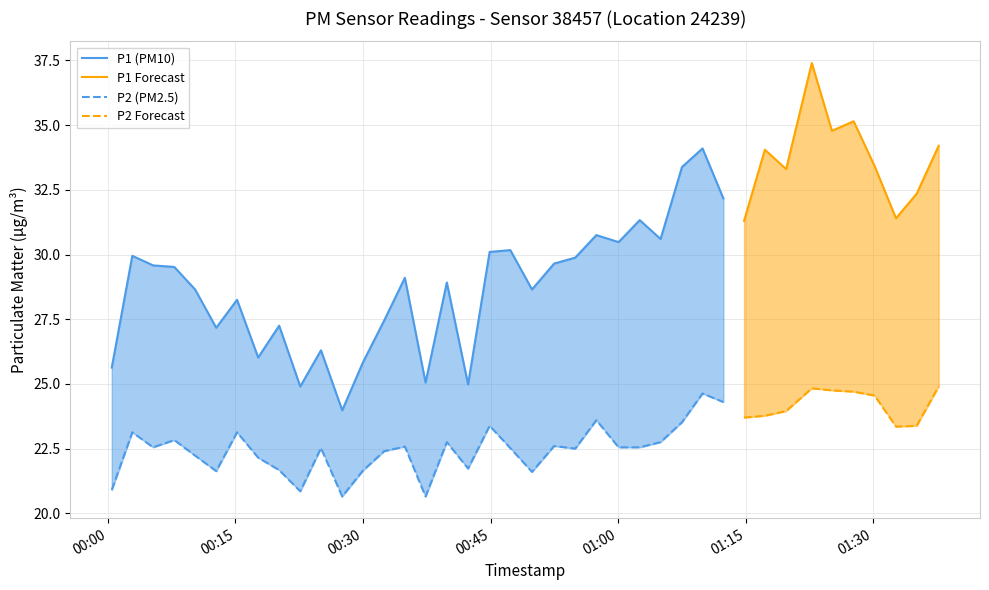

Count the number of categories in the chart.

40